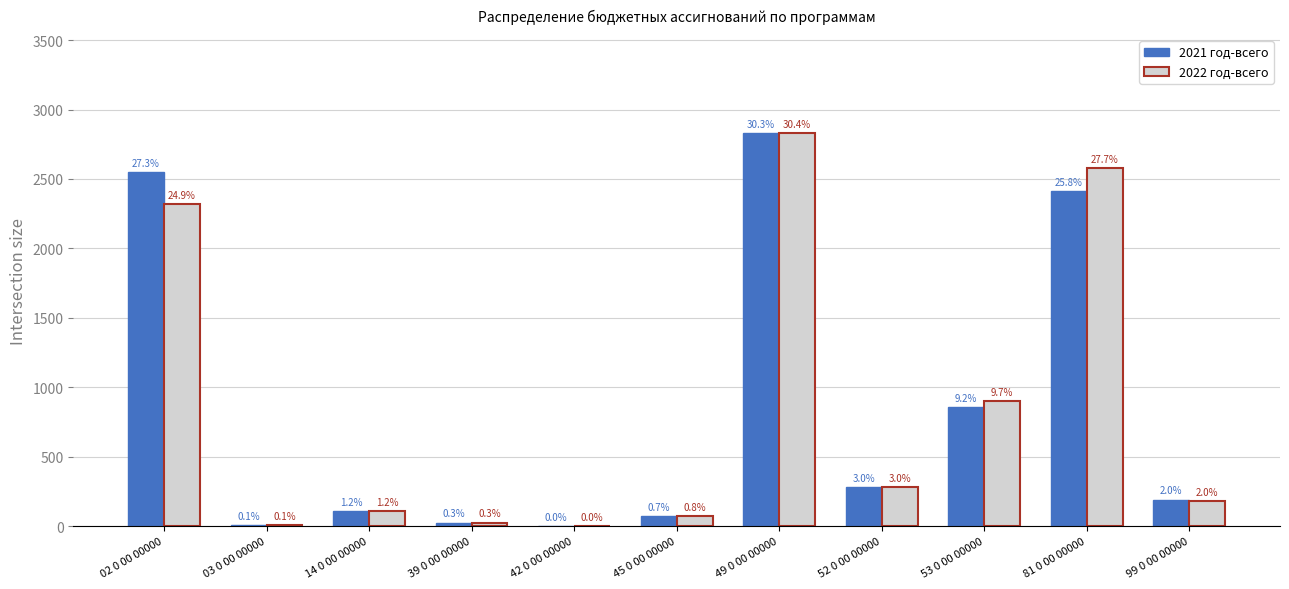

True or false: 2021 год-всего has a value of 390.6 at 52 0 00 00000.

False